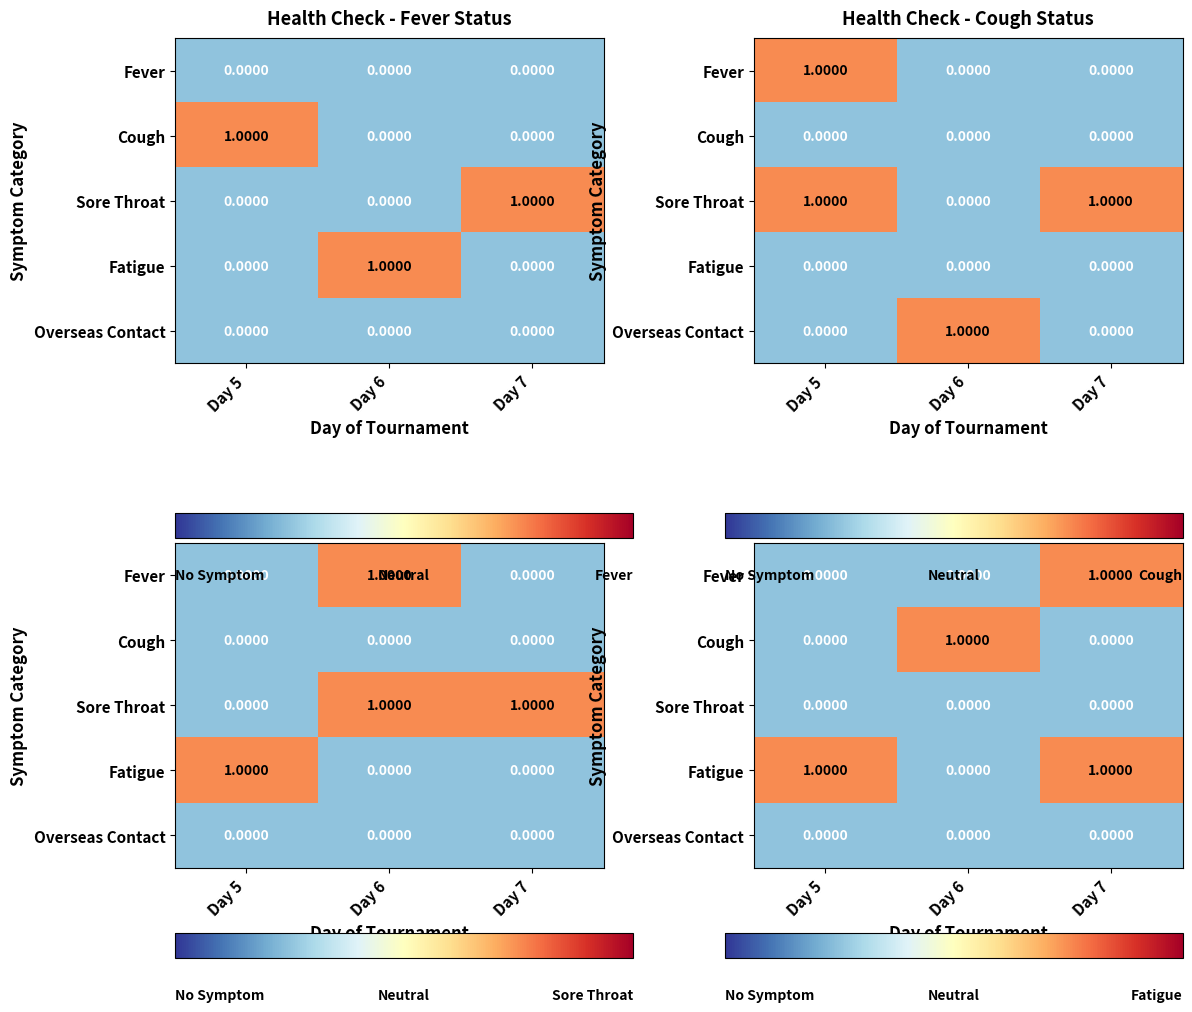

The Fever series shows 0 at Day 6. True or false?

False